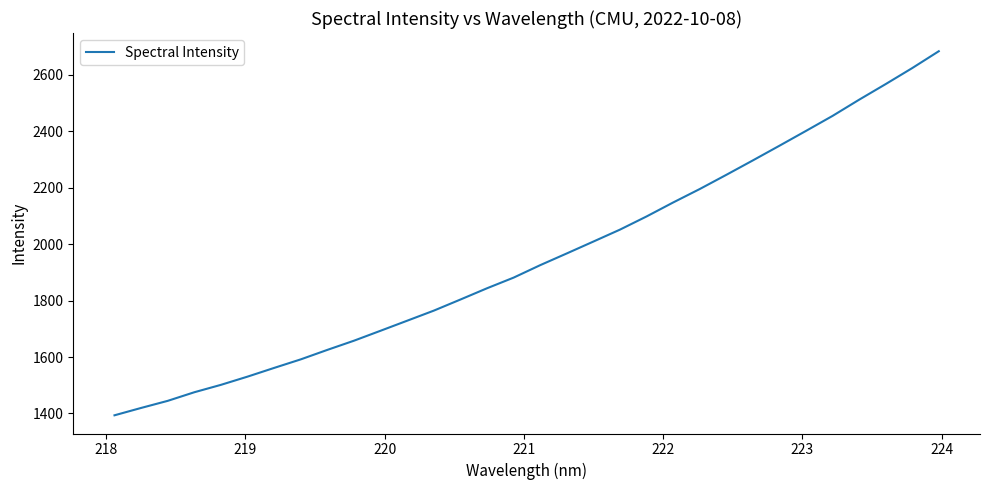

What is the sum of all values?

62440.2